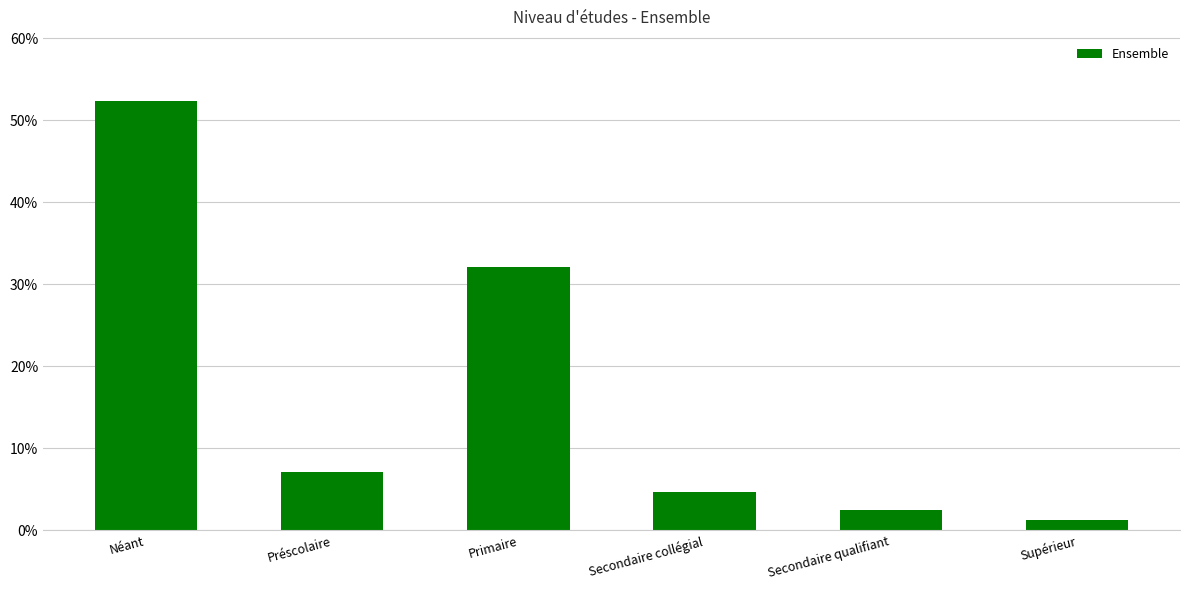

What position from the right is Primaire?

4